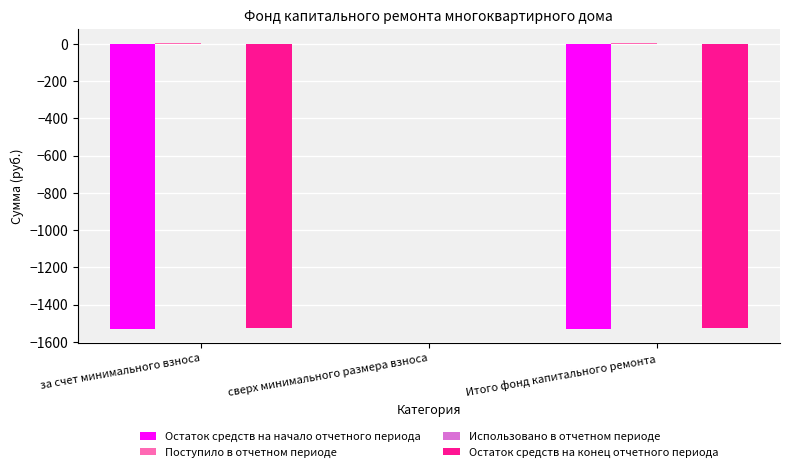

At which category is the sum across all series the highest?

сверх минимального размера взноса